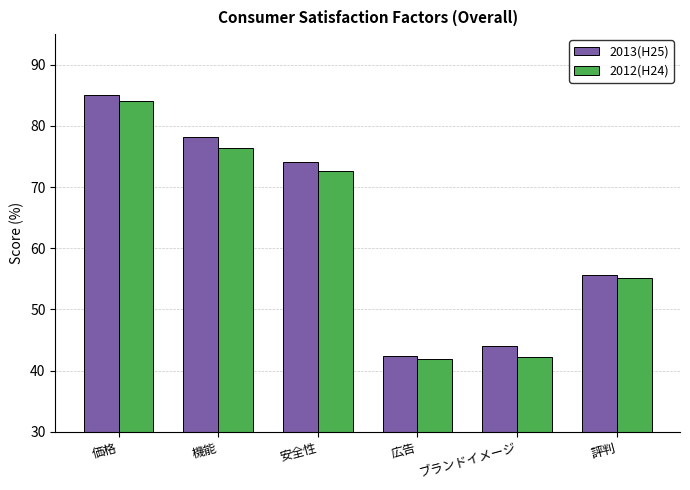

List the labels in order of 2013(H25) value, smallest first.

広告, ブランドイメージ, 評判, 安全性, 機能, 価格